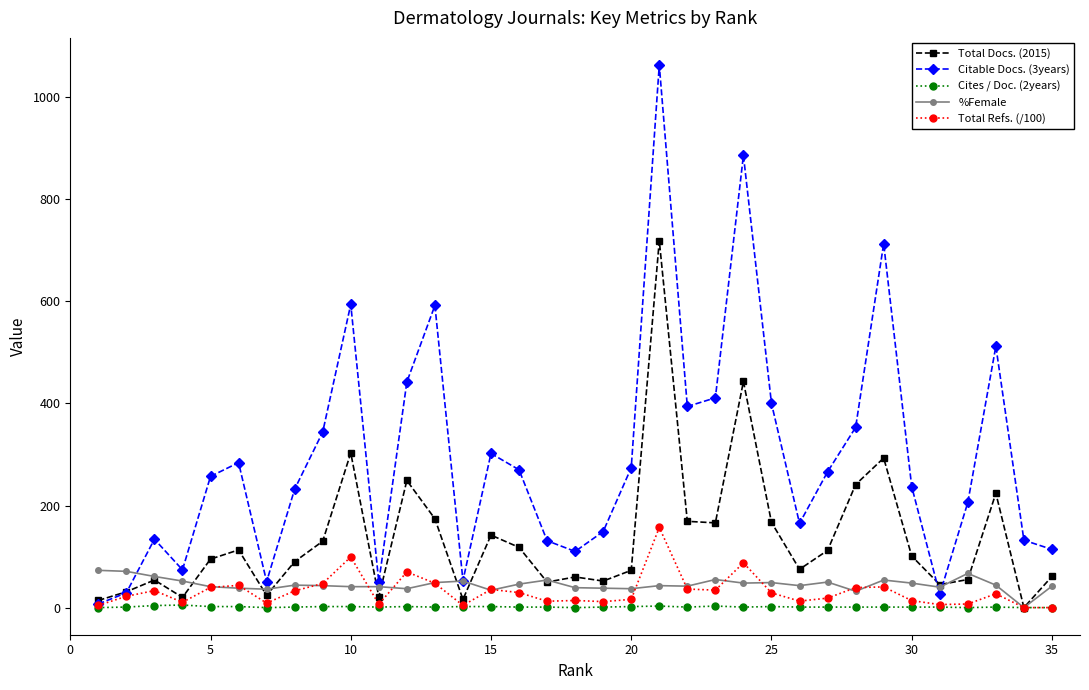

Which series has the largest range (max minus min)?

Citable Docs. (3years)